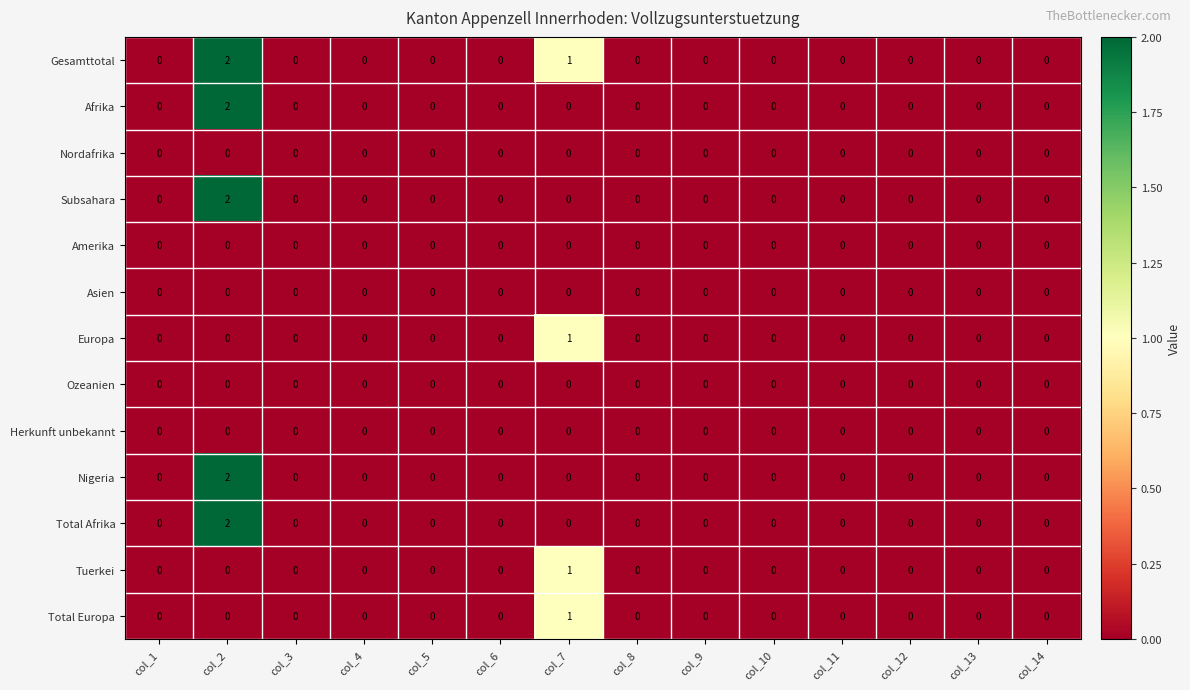

The Total Afrika series shows 0 at col_11. True or false?

True